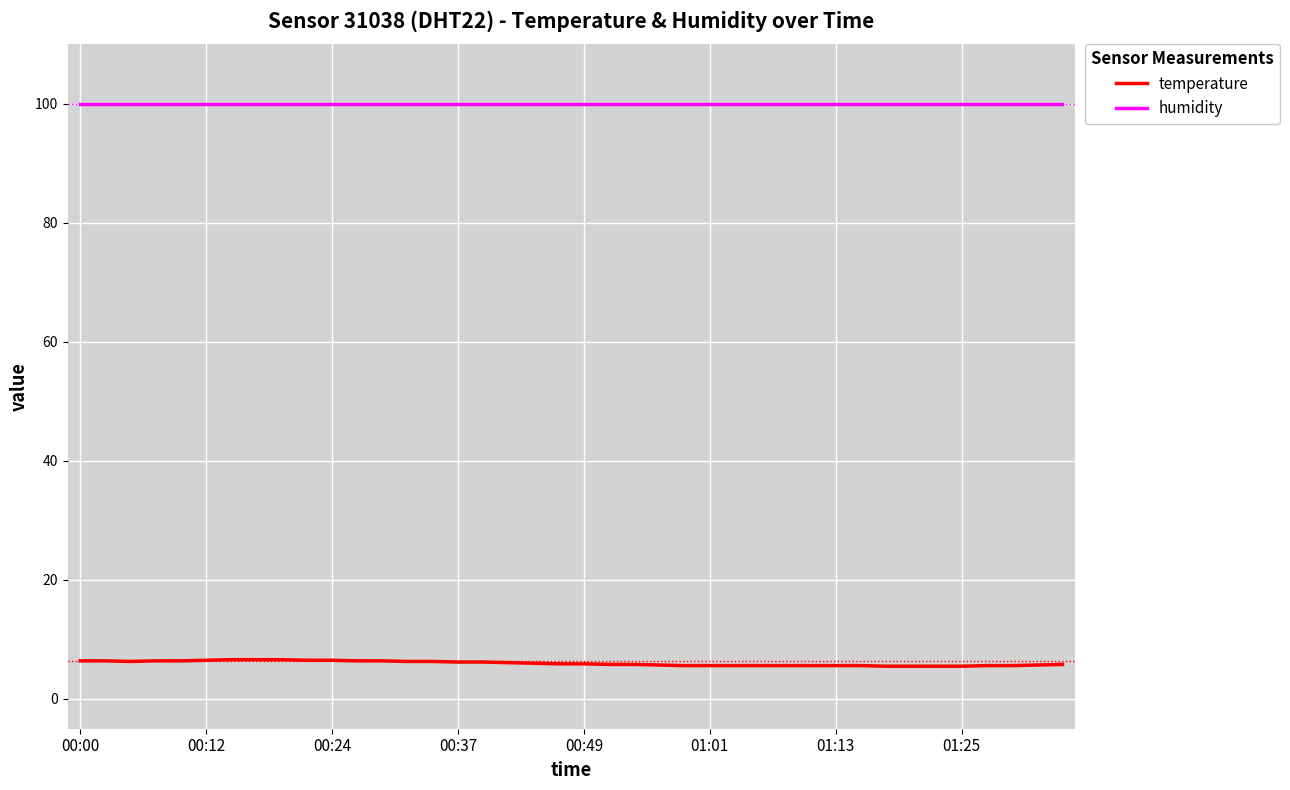

Which series has the widest spread of values?

temperature